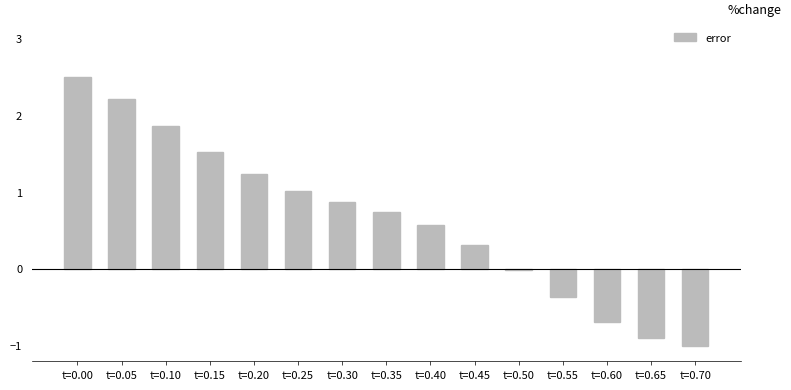

The chart shows a value of 1.4 at t=0.00. True or false?

False